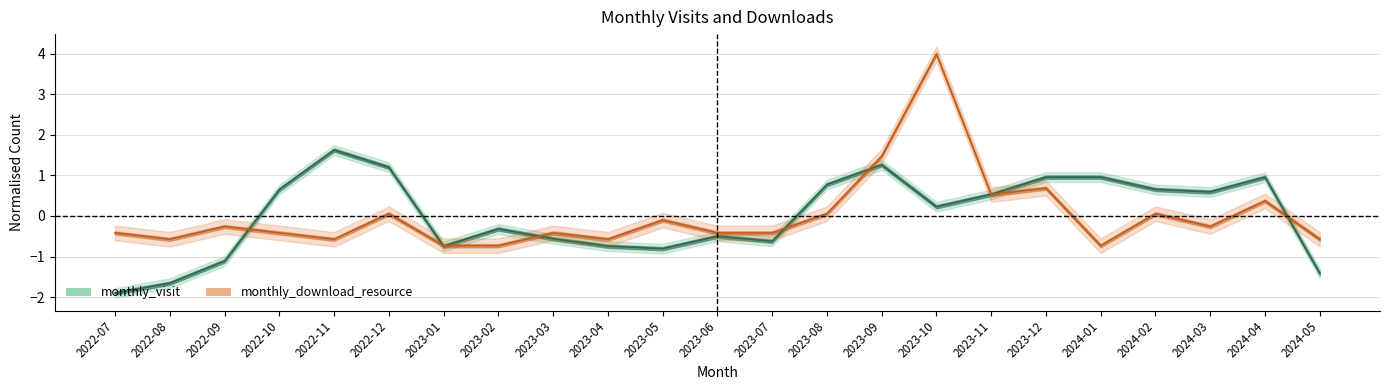

True or false: monthly_download_resource and monthly_visit intersect in this chart.

True